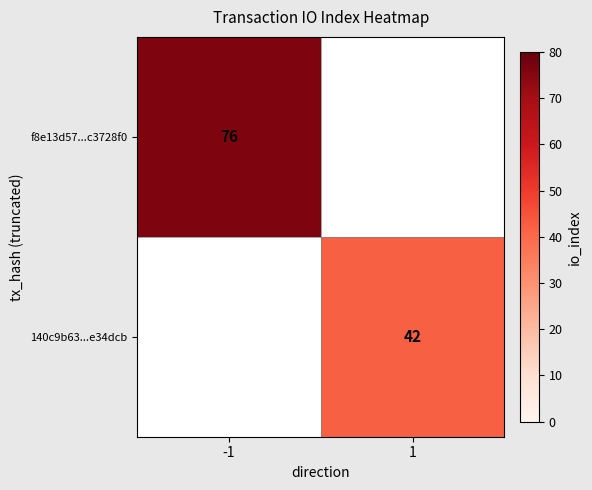

The value of f8e13d57...c3728f0 at -1 is 50. True or false?

False